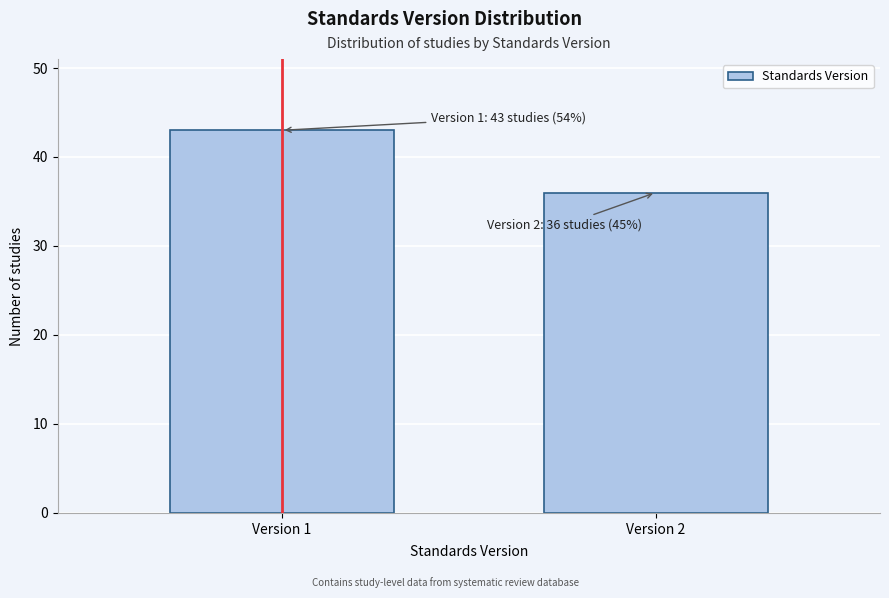

Reading left to right, transcribe all the data shown in this chart.

43	36